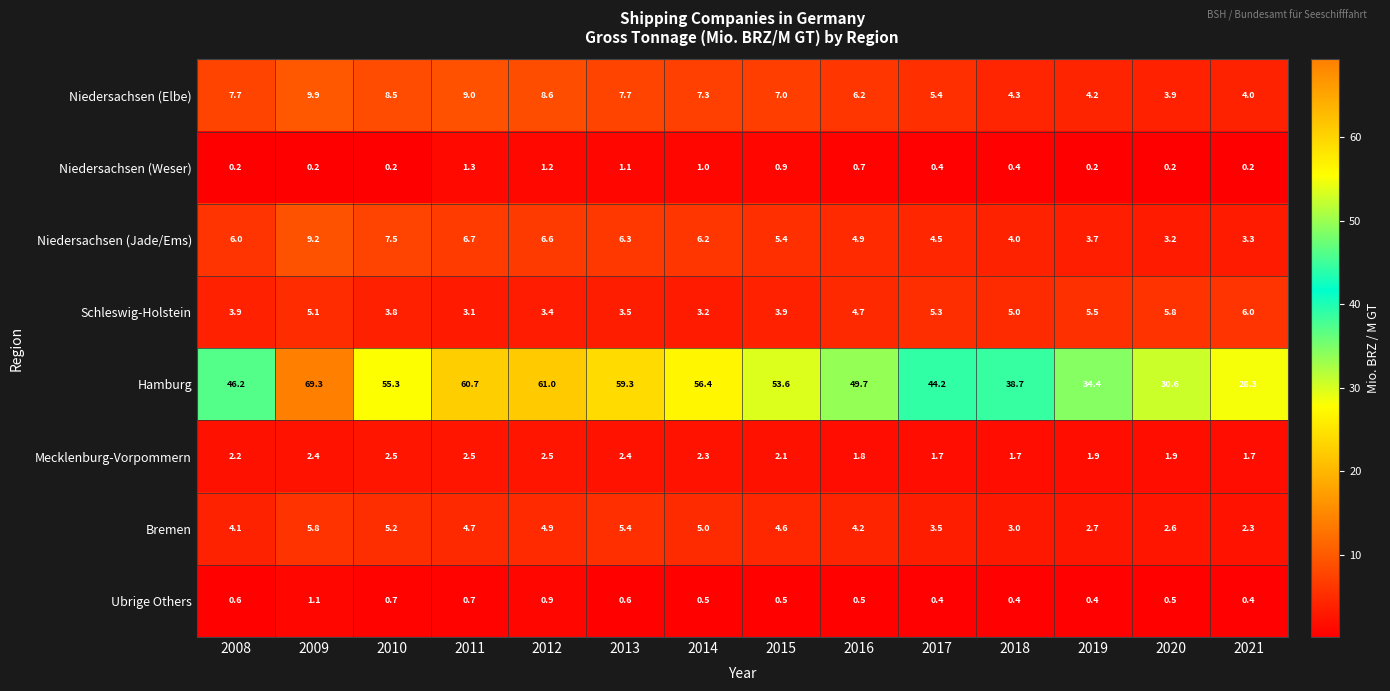

What is the difference between the second highest and minimum values in the Schleswig-Holstein series?

2.7